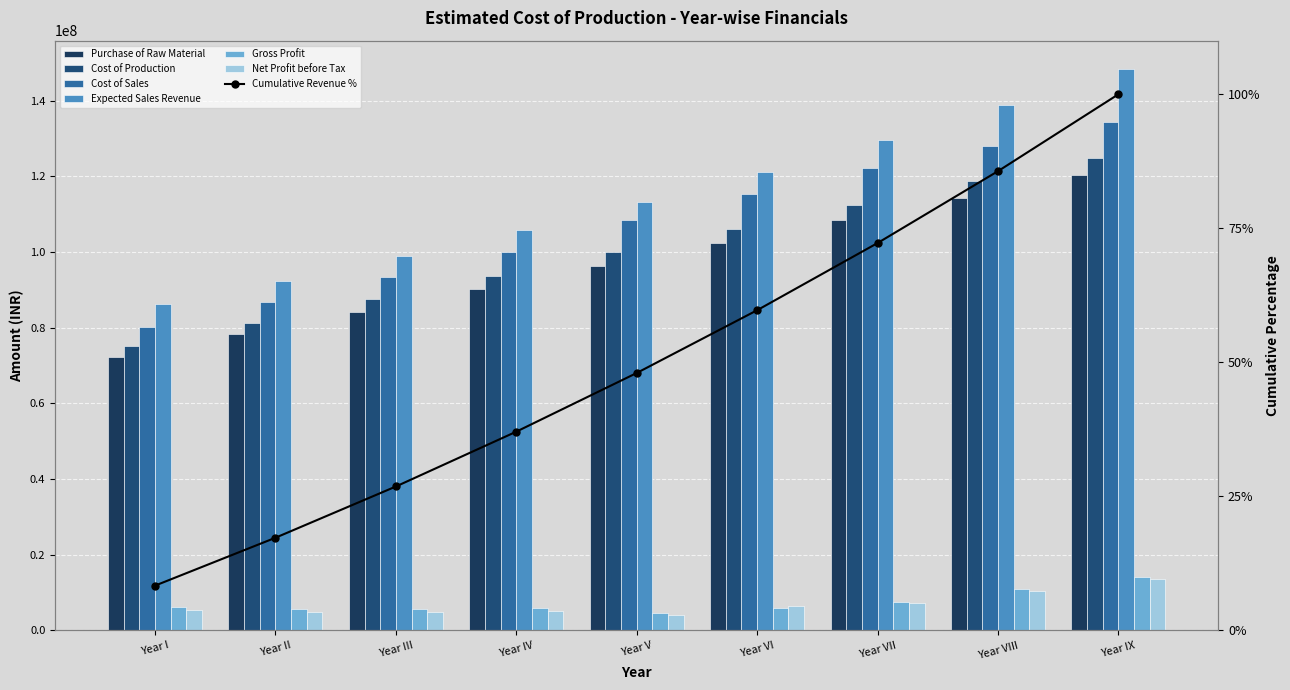

Read the Gross Profit value at Year VII.

7573169.7